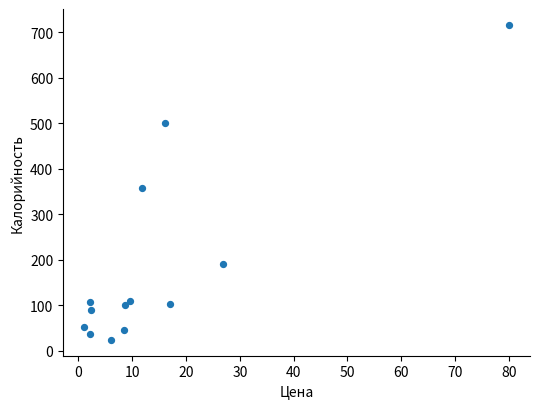

What Y value in the scatter plot is closest to 370?

357.4